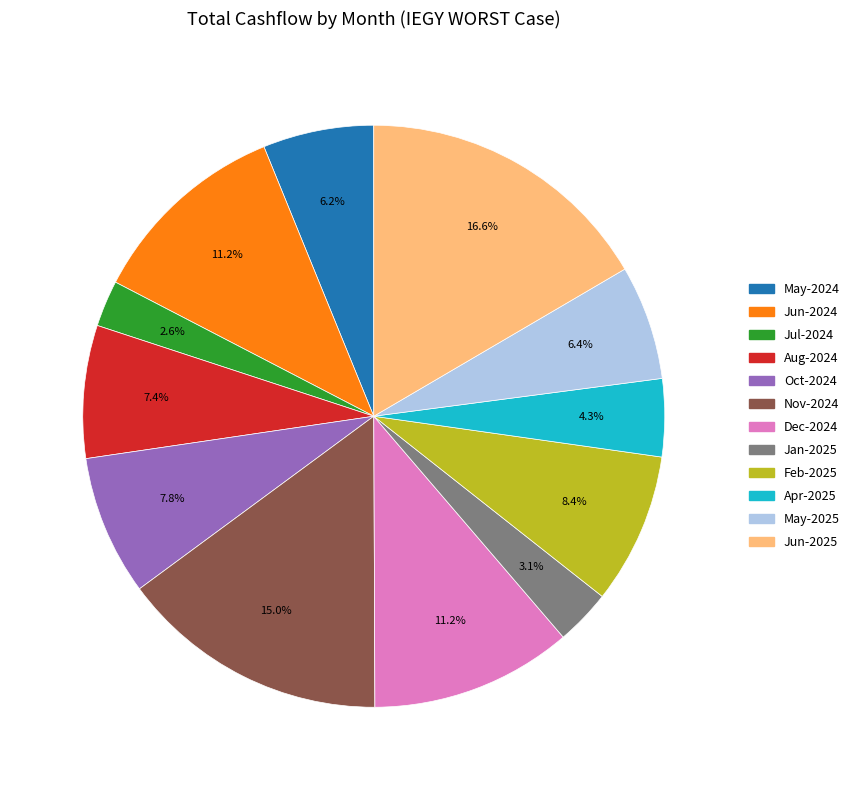

Is there a majority slice in this chart?

No